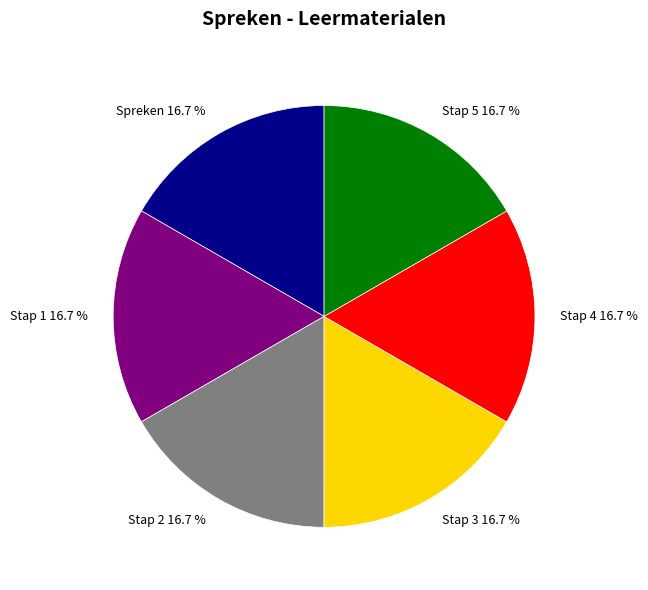

True or false: Stap 3 accounts for 26% of the total.

False